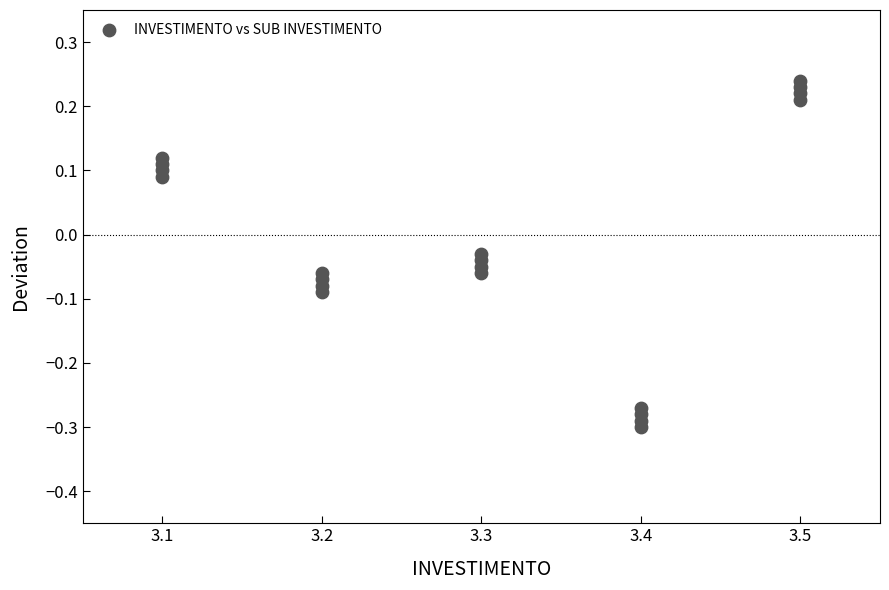

What is the range of Y values (max minus min)?

0.5